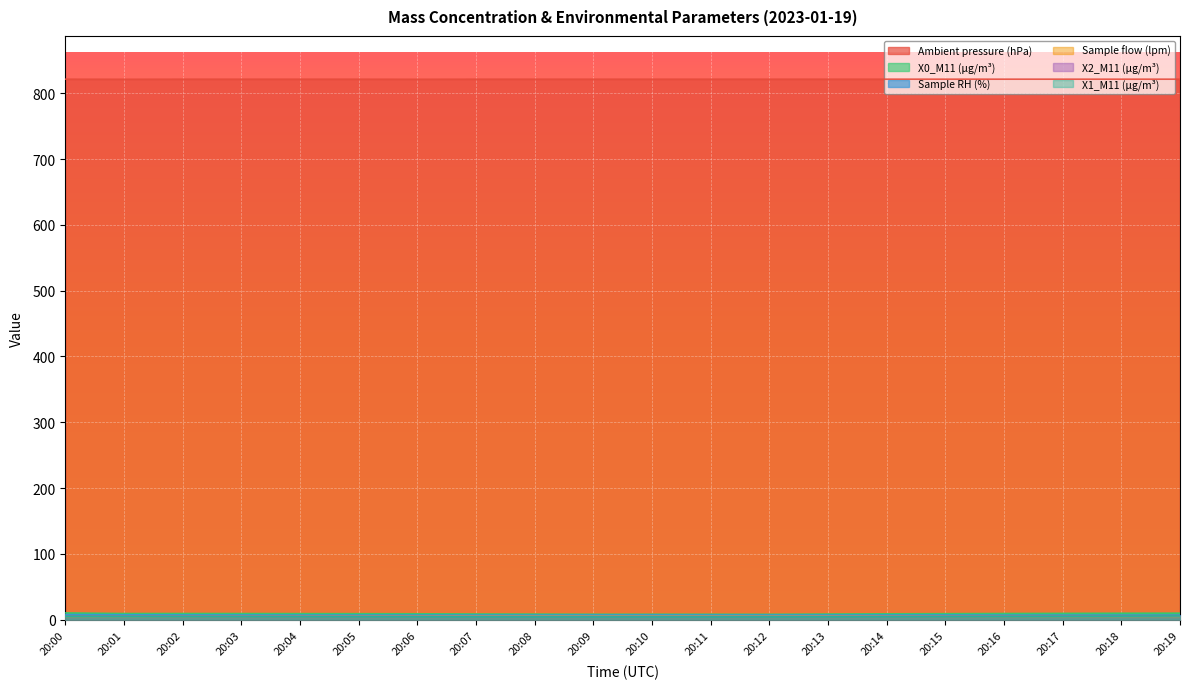

What are all the series names shown in the legend?

X1_M11 (μg/m³), X0_M11 (μg/m³), X2_M11 (μg/m³), Sample RH (%), Sample flow (lpm), Ambient pressure (hPa)